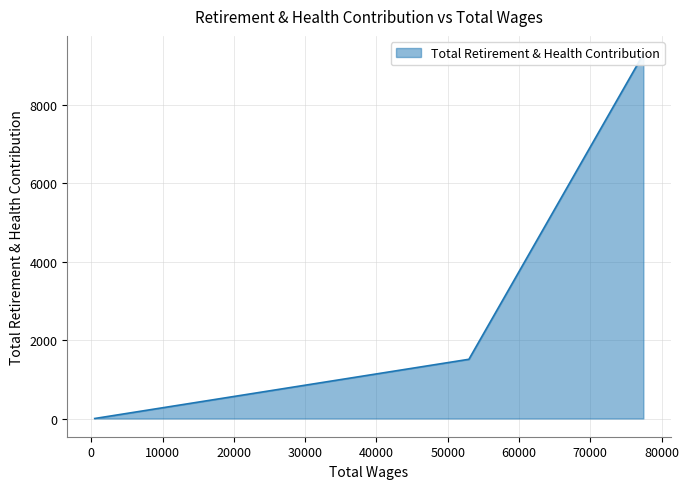

What is the change in value from 52972.0 to 479.0?

-1511